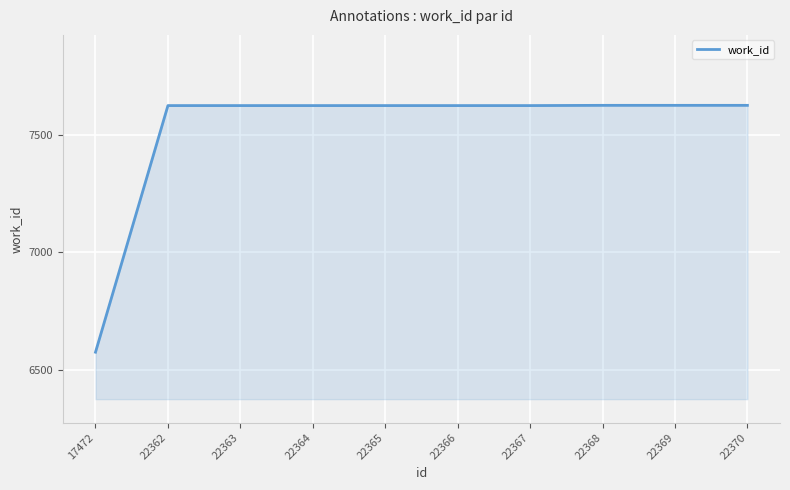

The chart shows a value of 10384 at 22363. True or false?

False